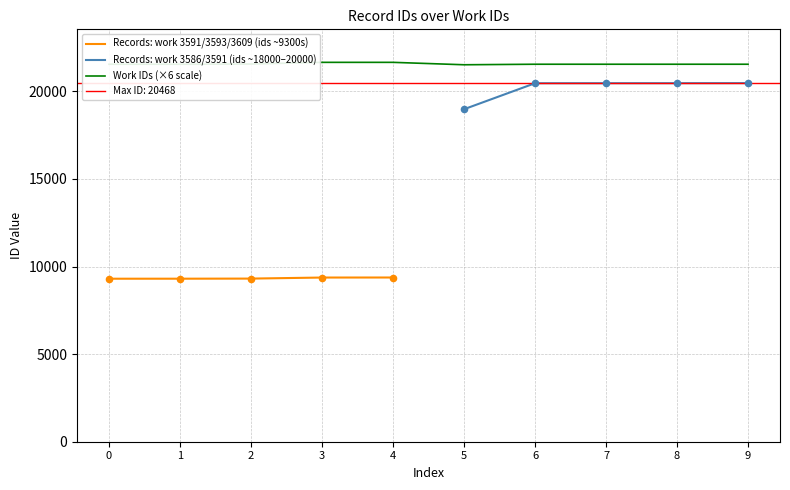

What is the change in value from 3591-9305 to 3591-20468?

+11163